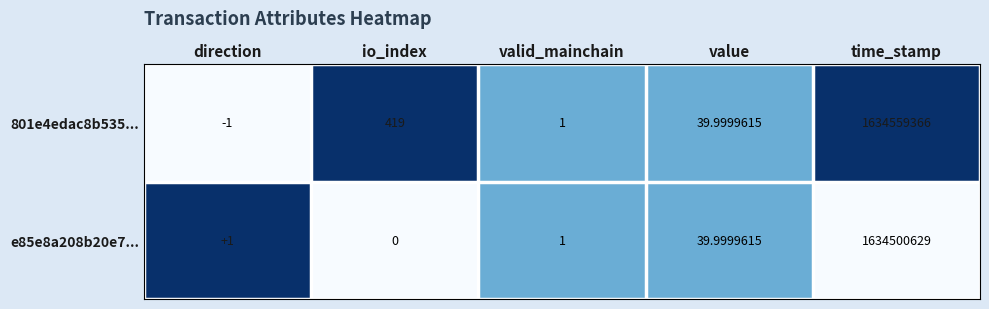

At how many categories does at least one series exceed 0?

5